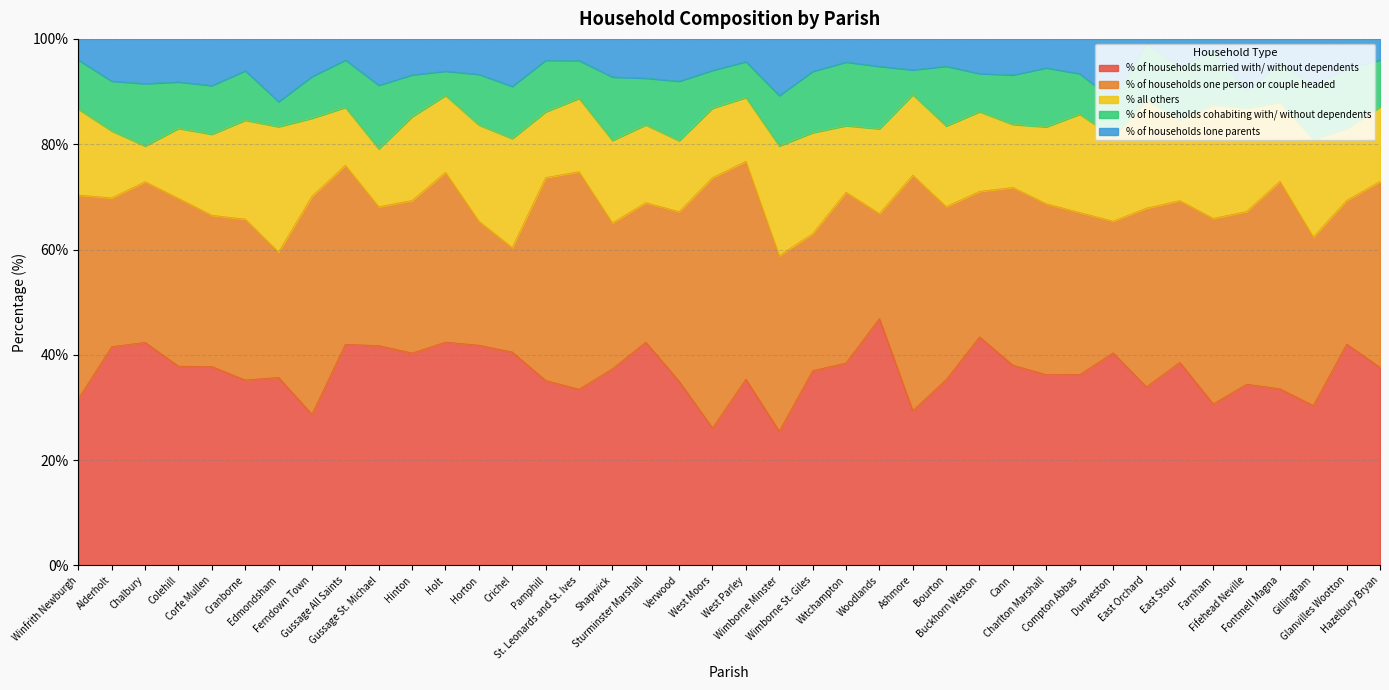

True or false: % of households one person or couple headed has a value of 35.4 at Sturminster Marshall.

False